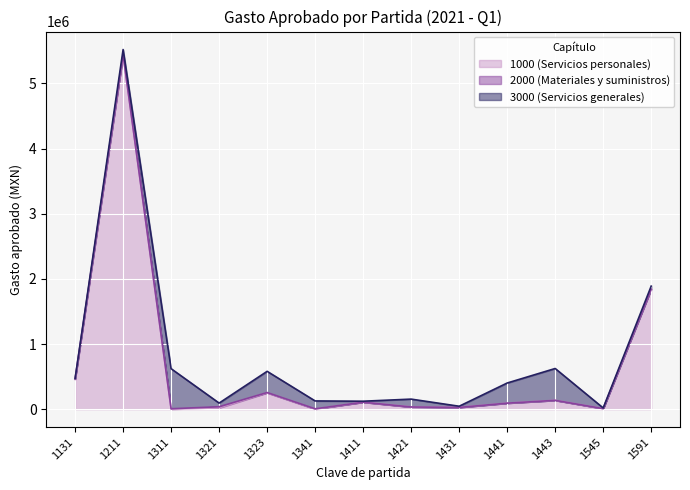

At which category is the sum across all series the highest?

1211